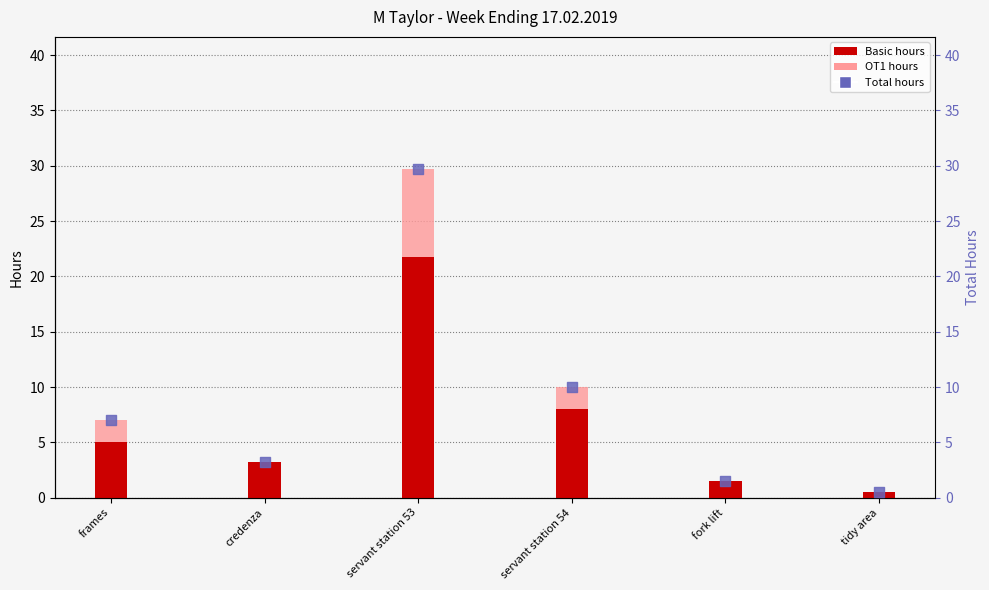

Which series contains the lowest Y value?

OT1